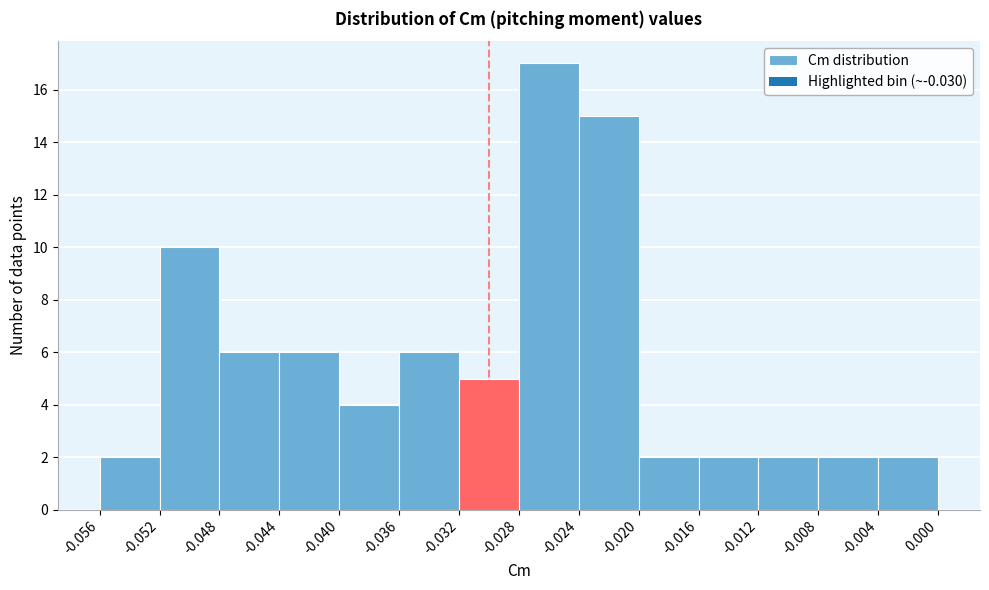

Reading left to right, transcribe this chart: for each bar, give the range it covers on the x-axis and its height. The values are not printed on the chart, so give them approximately, as read against the axis.

-0.056 to -0.052: 2
-0.052 to -0.048: 10
-0.048 to -0.044: 6
-0.044 to -0.040: 6
-0.040 to -0.036: 4
-0.036 to -0.032: 6
-0.032 to -0.028: 5
-0.028 to -0.024: 17
-0.024 to -0.020: 15
-0.020 to -0.016: 2
-0.016 to -0.012: 2
-0.012 to -0.008: 2
-0.008 to -0.004: 2
-0.004 to 0.000: 2